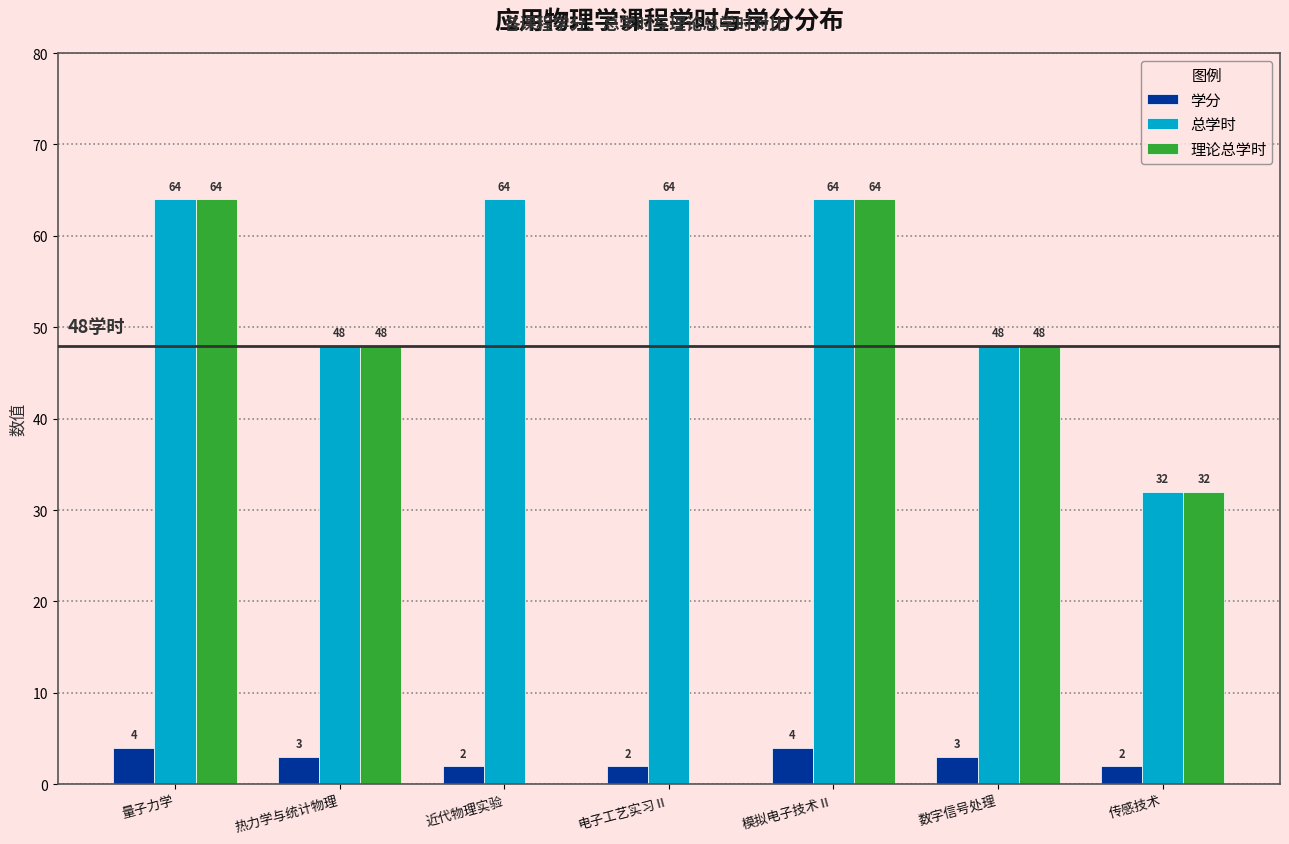

Which series changed the most between 量子力学 and 电子工艺实习Ⅱ?

理论总学时